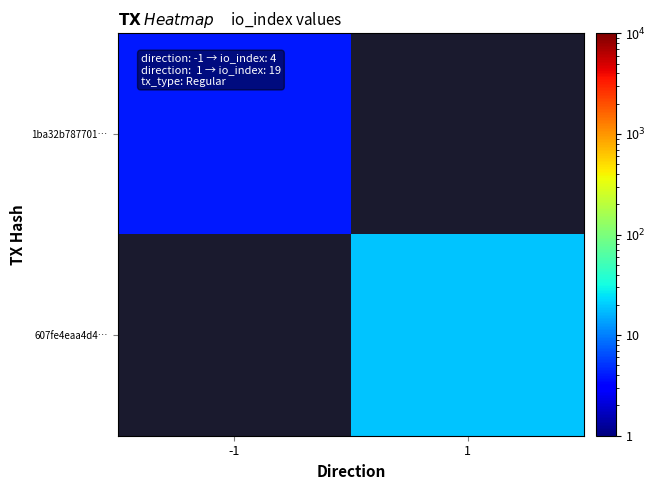

How many values in 607fe4eaa4d4… are above zero?

1